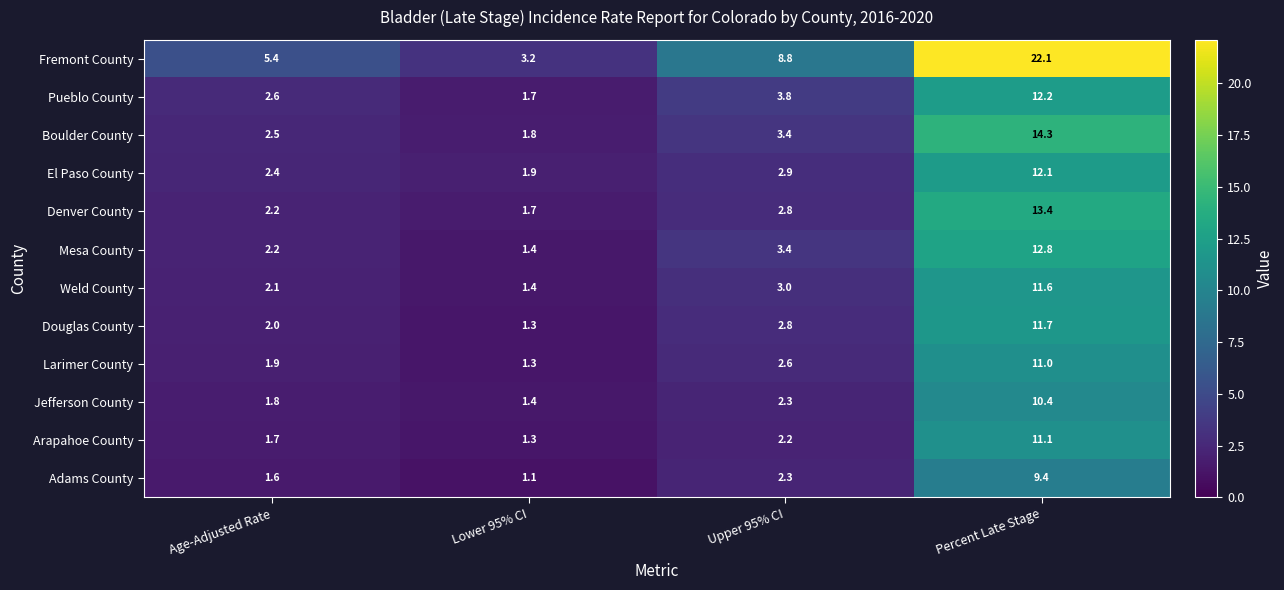

Rank the series by their maximum value, from highest to lowest.

Fremont County, Boulder County, Denver County, Mesa County, Pueblo County, El Paso County, Douglas County, Weld County, Arapahoe County, Larimer County, Jefferson County, Adams County